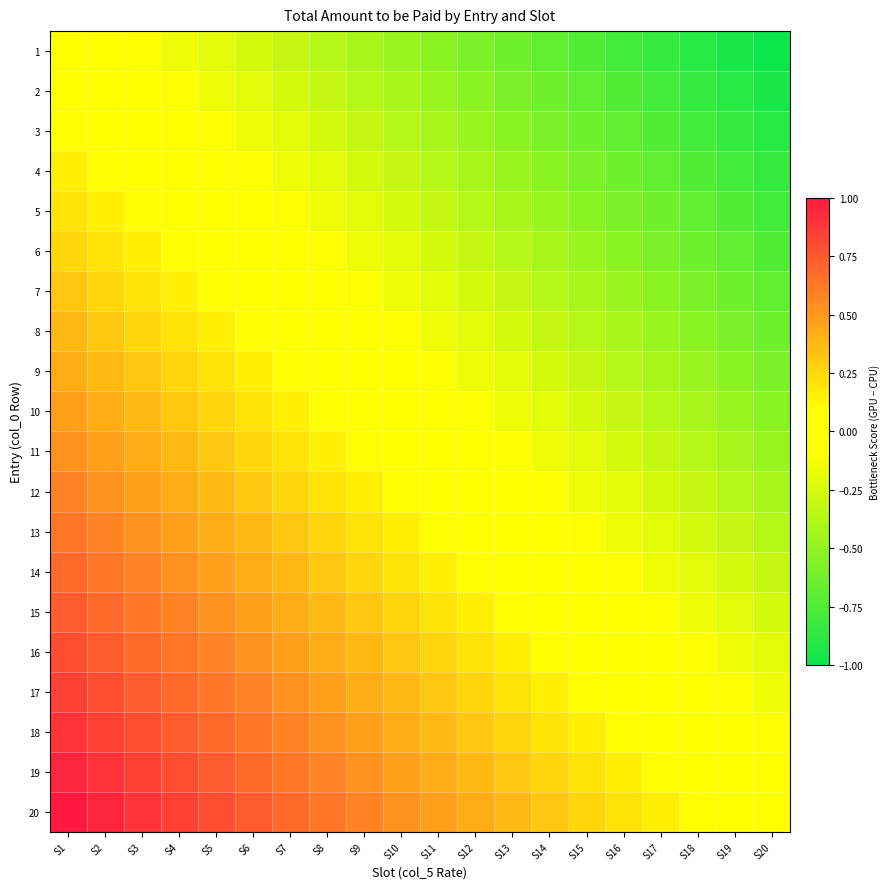

At how many categories does at least one series exceed 0?

19